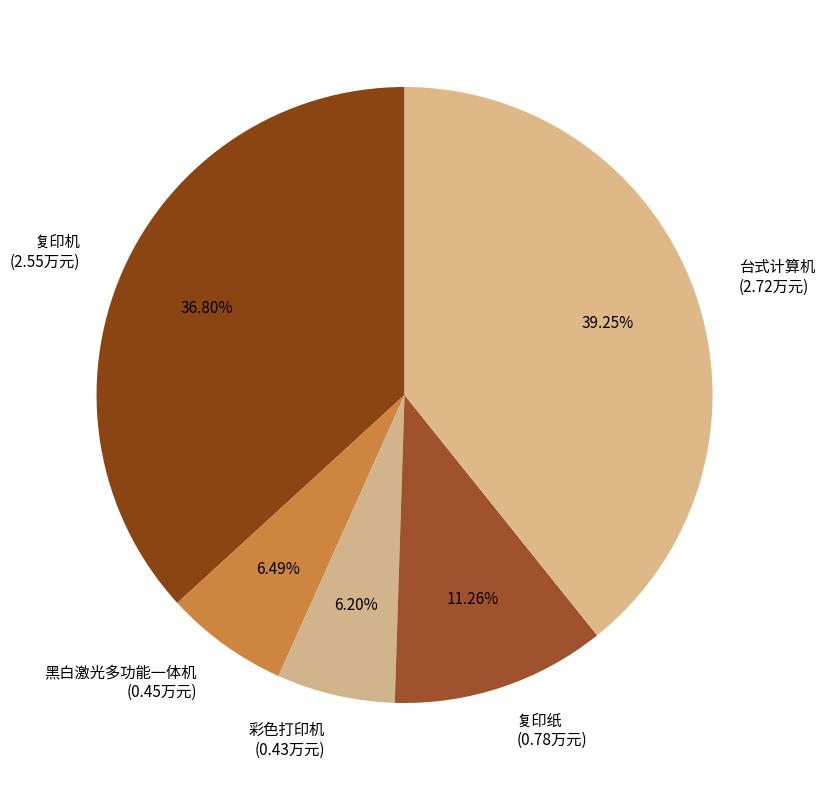

What is the ratio of the value at 复印纸 (0.78万元) to the value at 复印机 (2.55万元)?

0.3